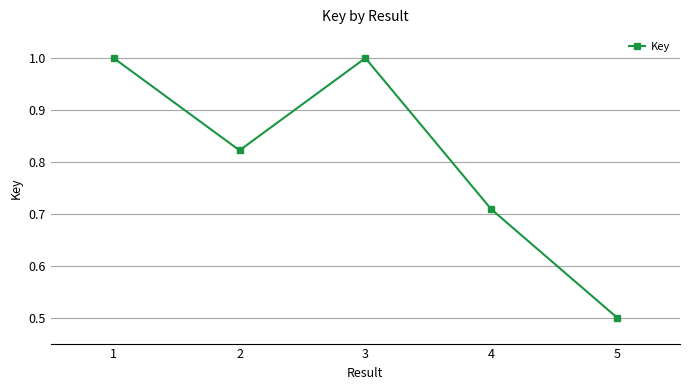

What is the change in value from 2 to 3?

+0.2